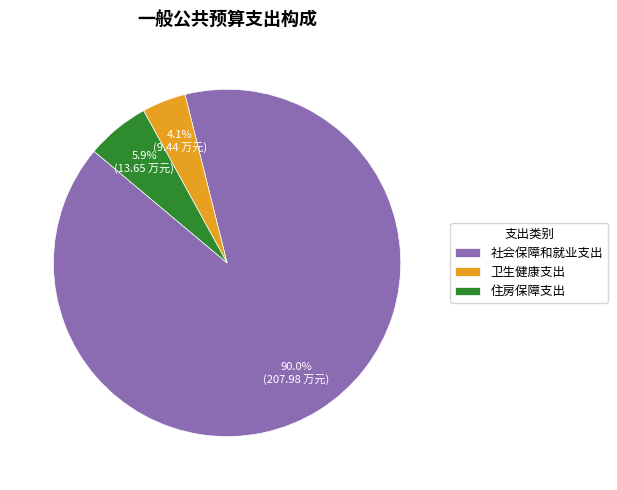

Rank the categories by value from lowest to highest.

卫生健康支出, 住房保障支出, 社会保障和就业支出